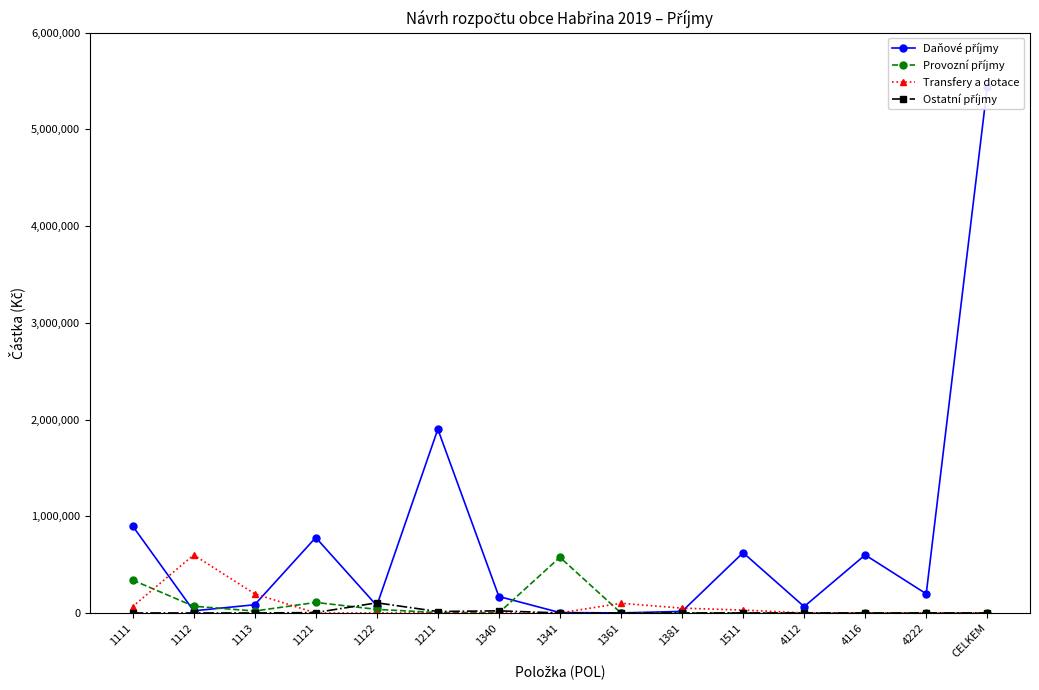

What position from the left is 1112?

2